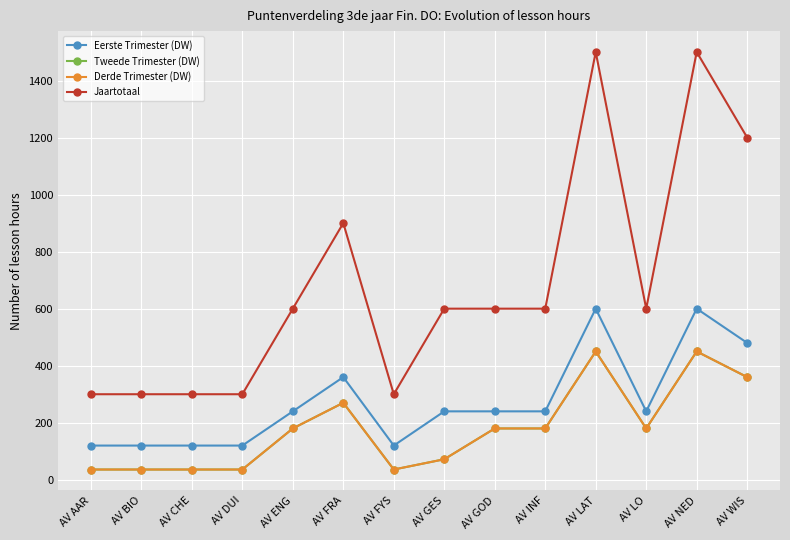

True or false: Tweede Trimester (DW) and Derde Trimester (DW) cross at least once.

False